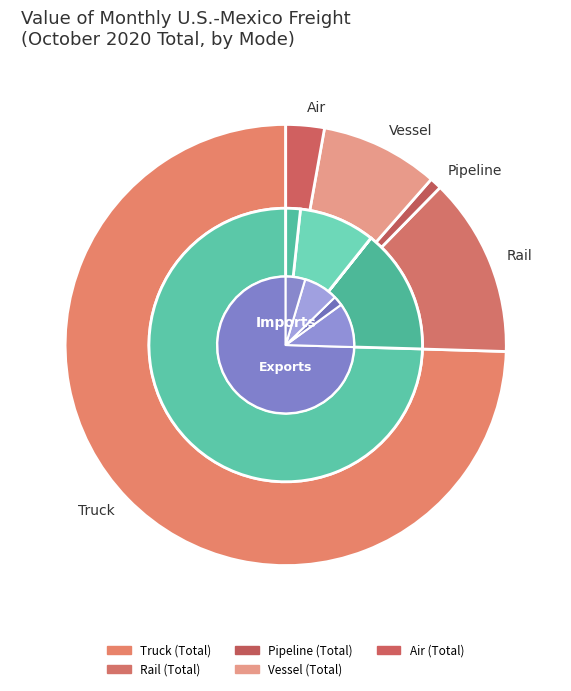

What portion of the pie excludes Air?

97.2%